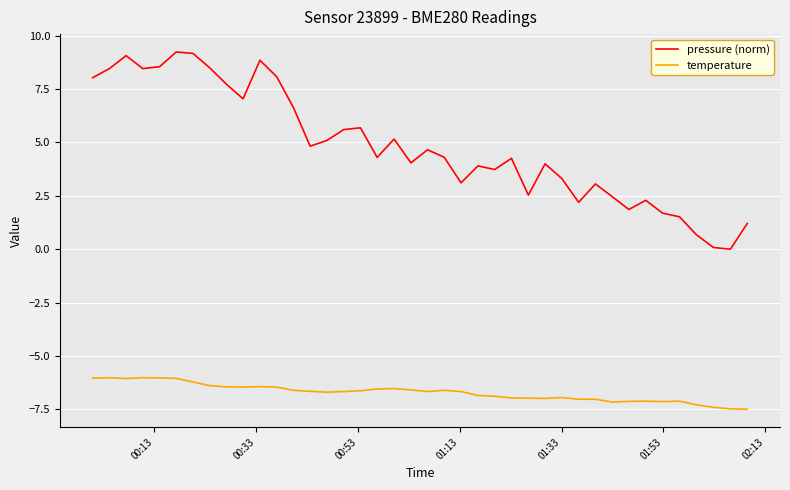

Which series has the largest range (max minus min)?

pressure (norm)